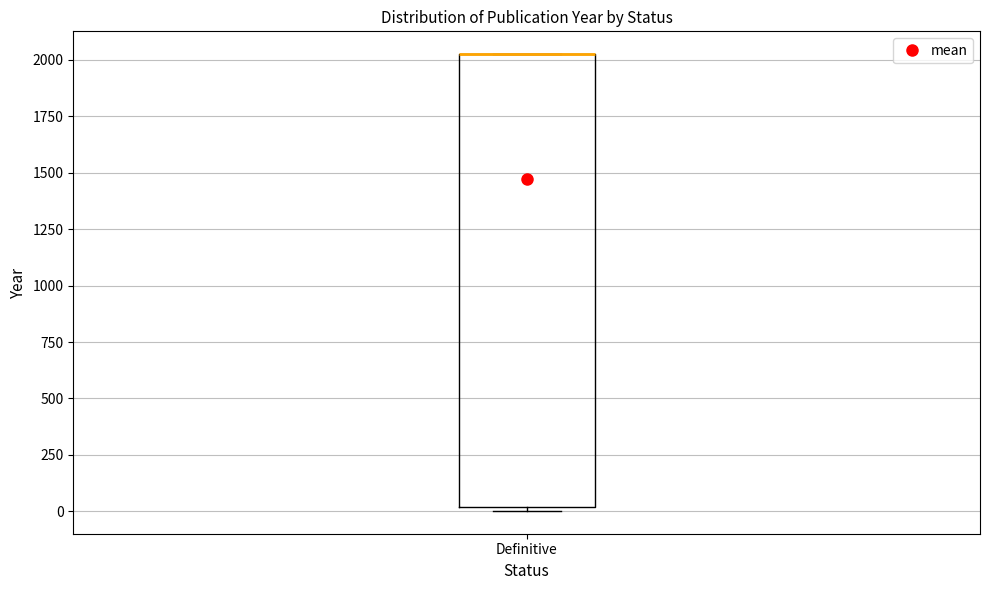

Transcribe this box plot: give where the median line is, the range the box spans, and where the two whiskers end, as read against the y-axis. The values are not printed on the chart, so give them approximately, as read against the axis.

median 2050 (drawn on the box's upper edge), box 0 to 2050, whiskers 0 (just below the box's lower edge) to 2050